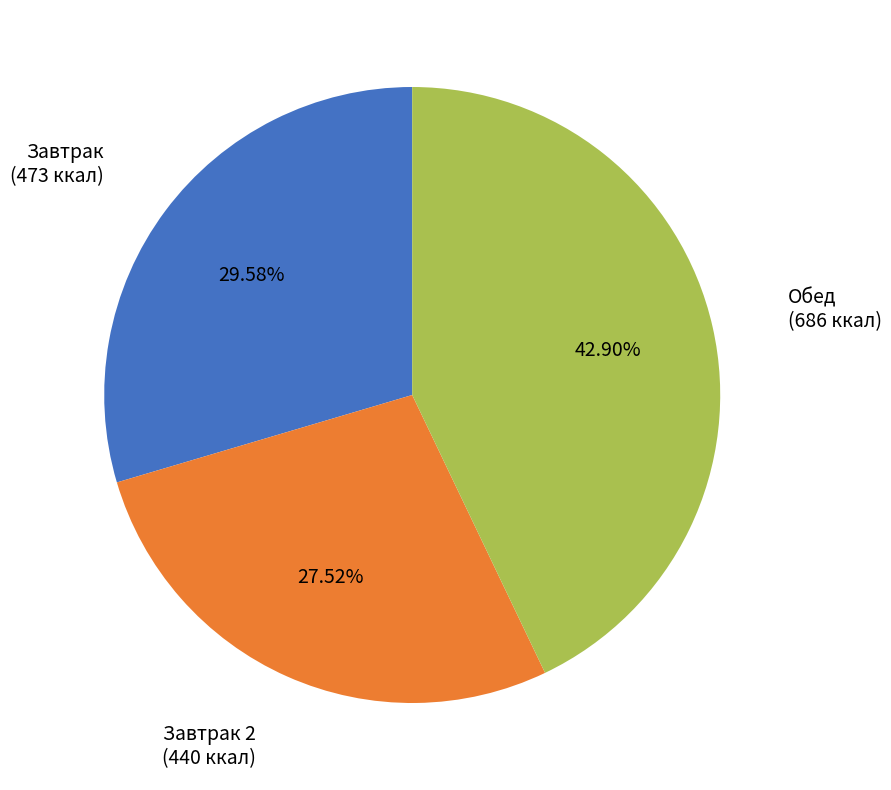

Does any single category account for the majority?

No